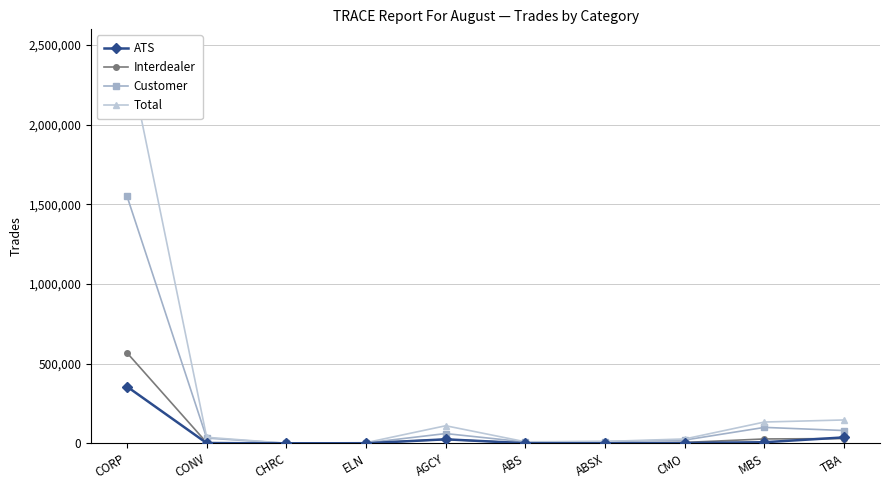

What is the spread (max minus min) of values at CMO?

25382